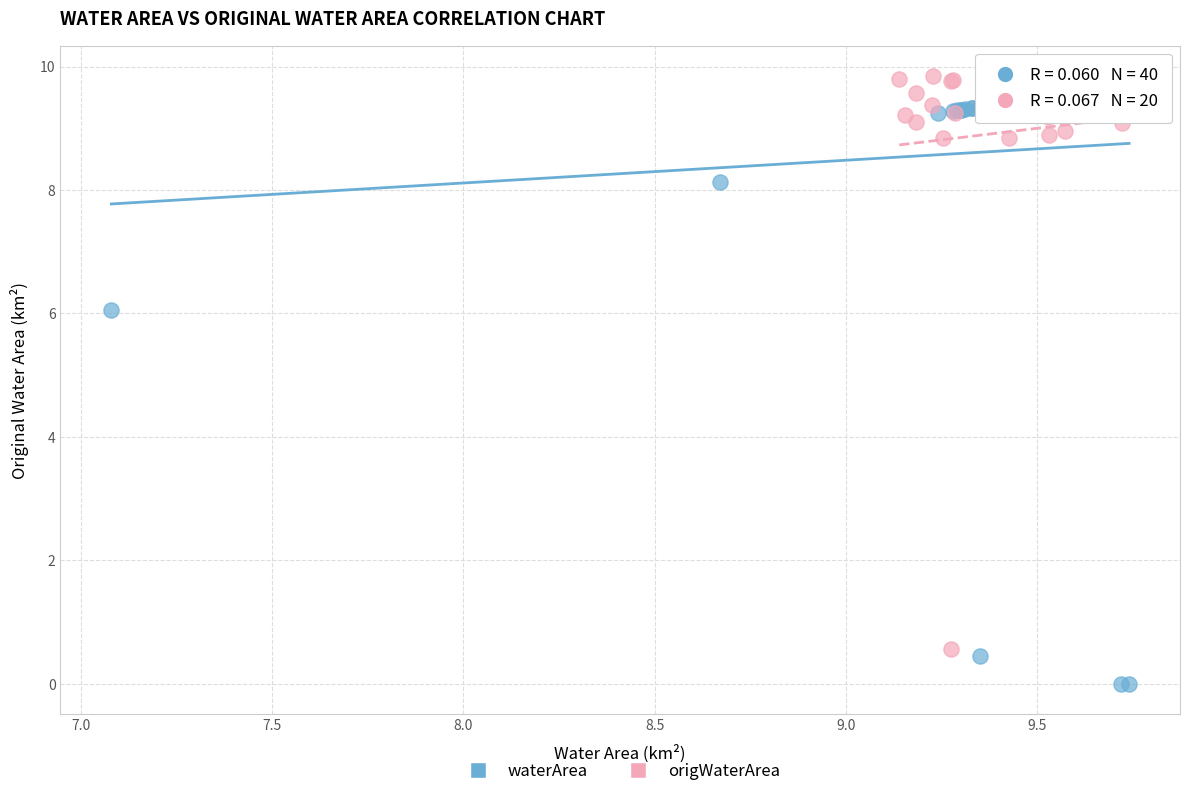

Which series contains the lowest Y value?

waterArea